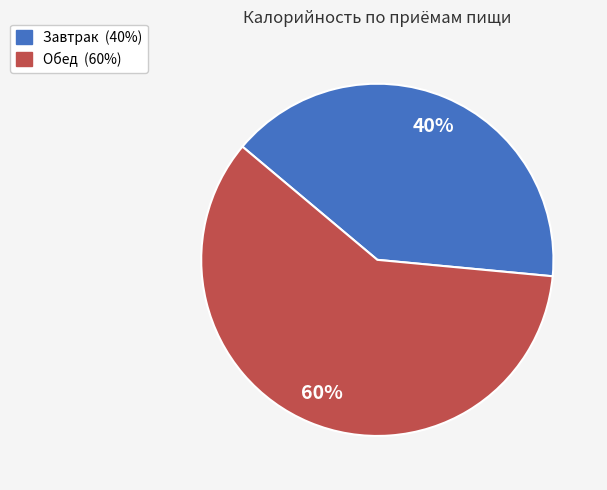

The Завтрак slice represents 31% of the pie. True or false?

False